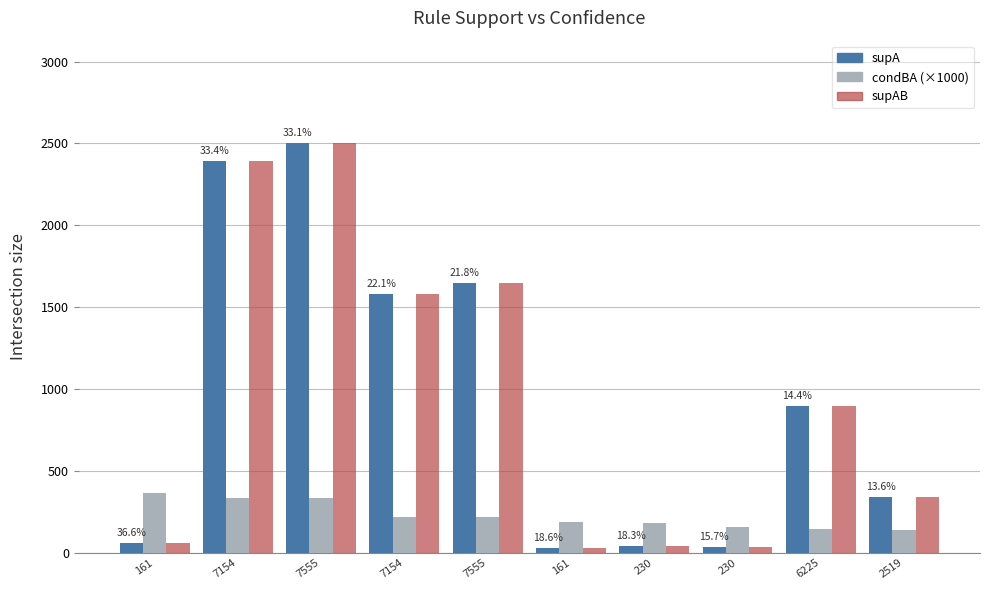

At which label does supA first exceed 895?

7154